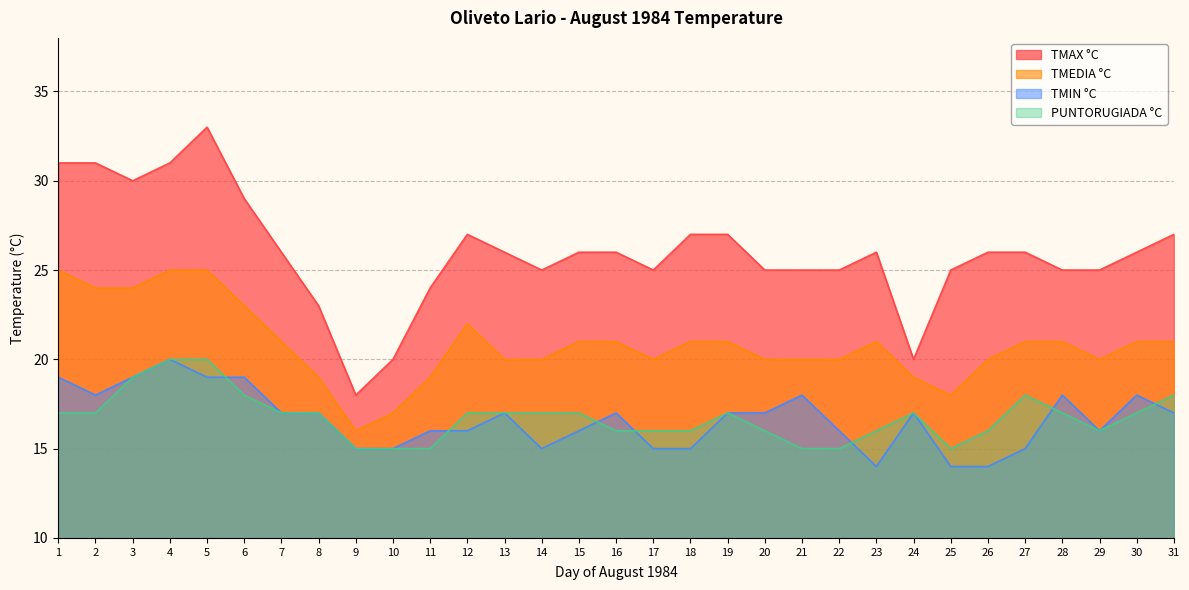

True or false: PUNTORUGIADA °C has more than 0 interior local peaks.

True